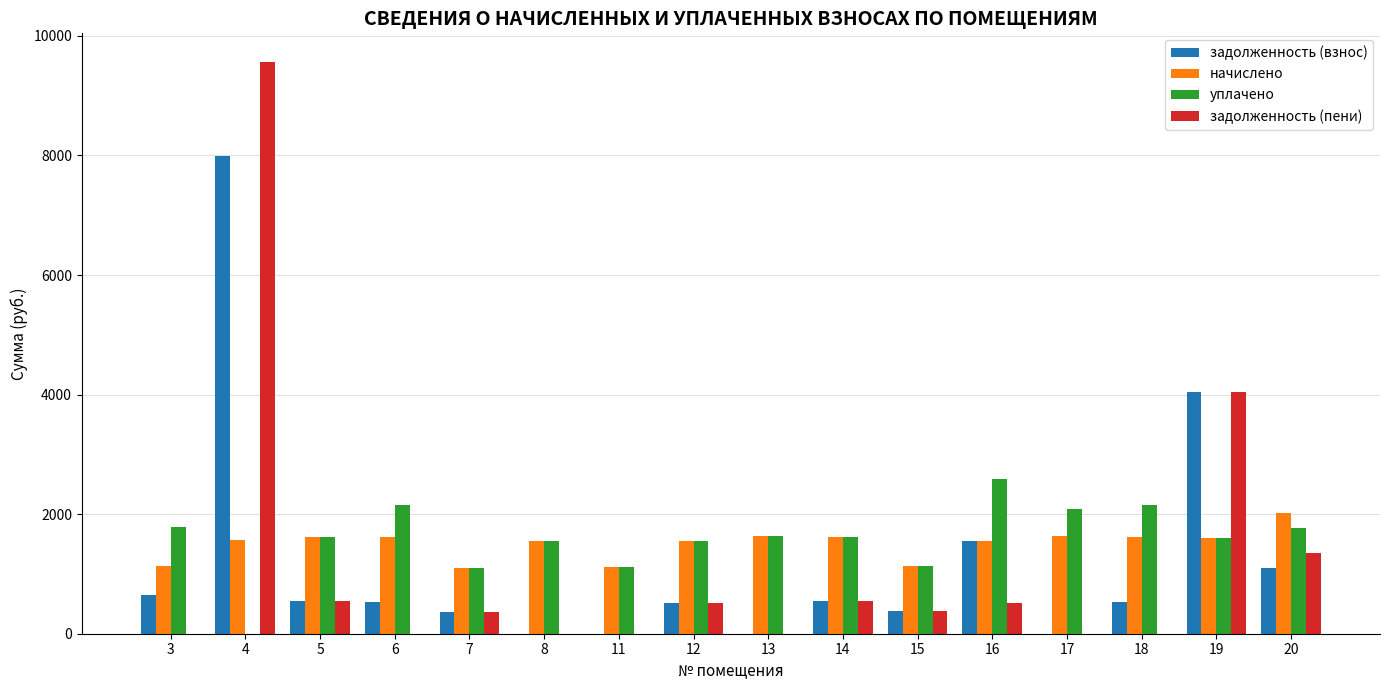

Is it true that уплачено equals 3525.8 at 16?

False